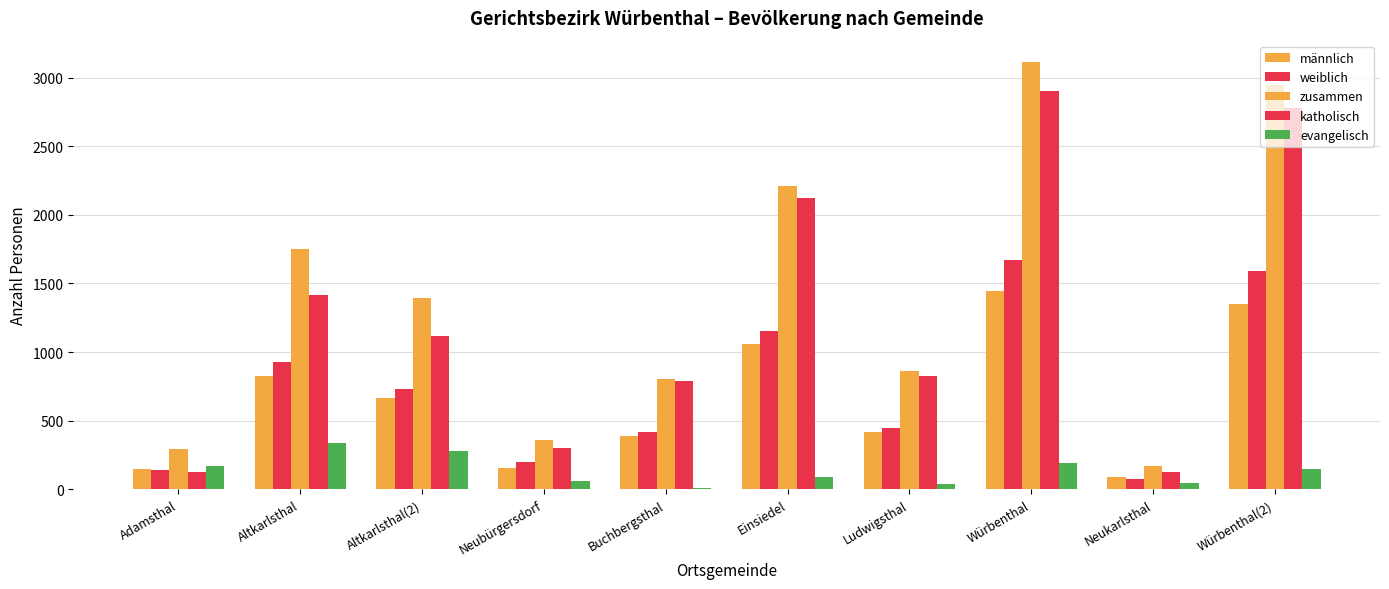

At which label does zusammen reach its peak?

Würbenthal